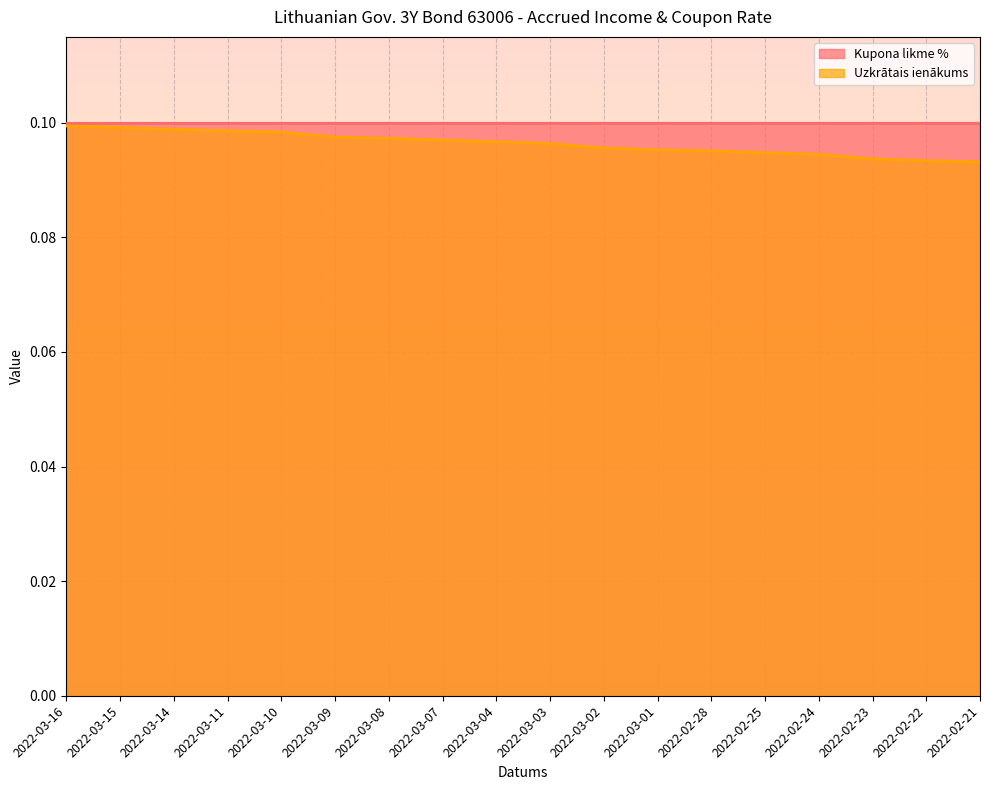

List the labels in order of value, smallest first.

2022-02-21, 2022-02-22, 2022-02-23, 2022-02-24, 2022-02-25, 2022-02-28, 2022-03-01, 2022-03-02, 2022-03-03, 2022-03-04, 2022-03-07, 2022-03-08, 2022-03-09, 2022-03-10, 2022-03-11, 2022-03-14, 2022-03-15, 2022-03-16